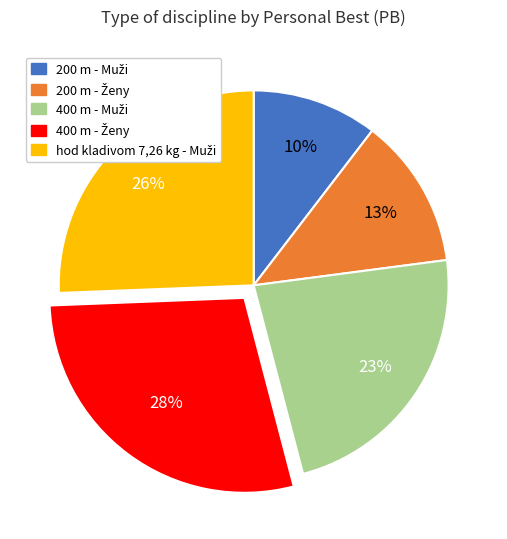

To the nearest percent, what is the average slice percentage?

20%